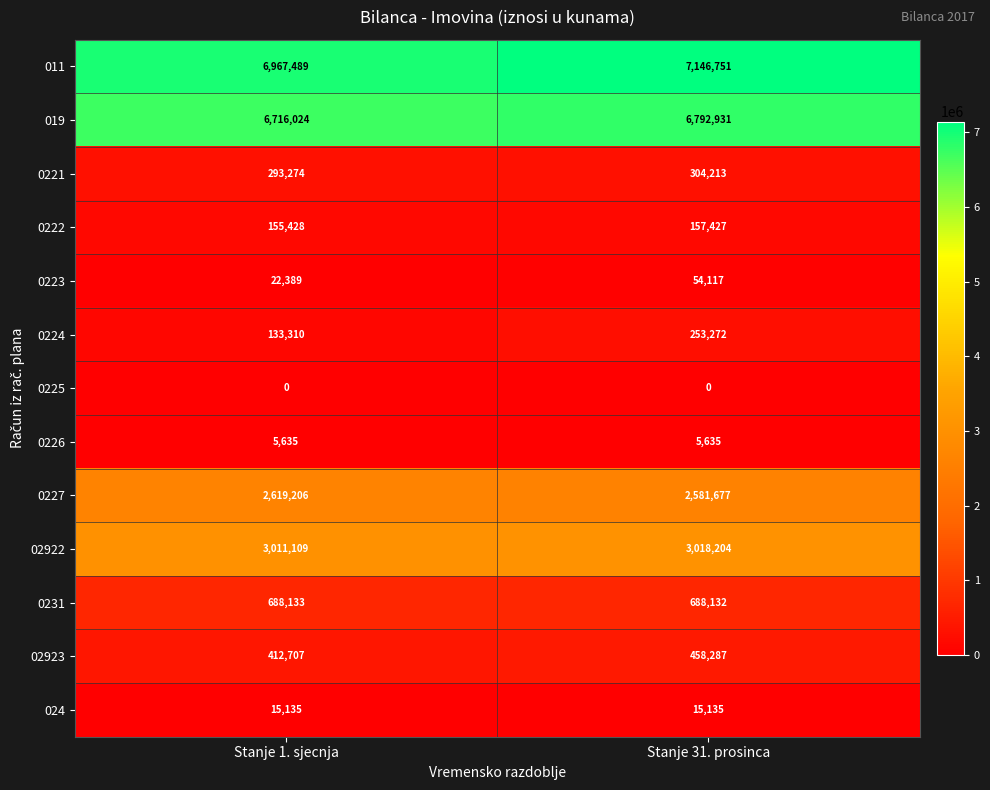

Is it true that 0227 equals 565569 at Stanje 31. prosinca?

False